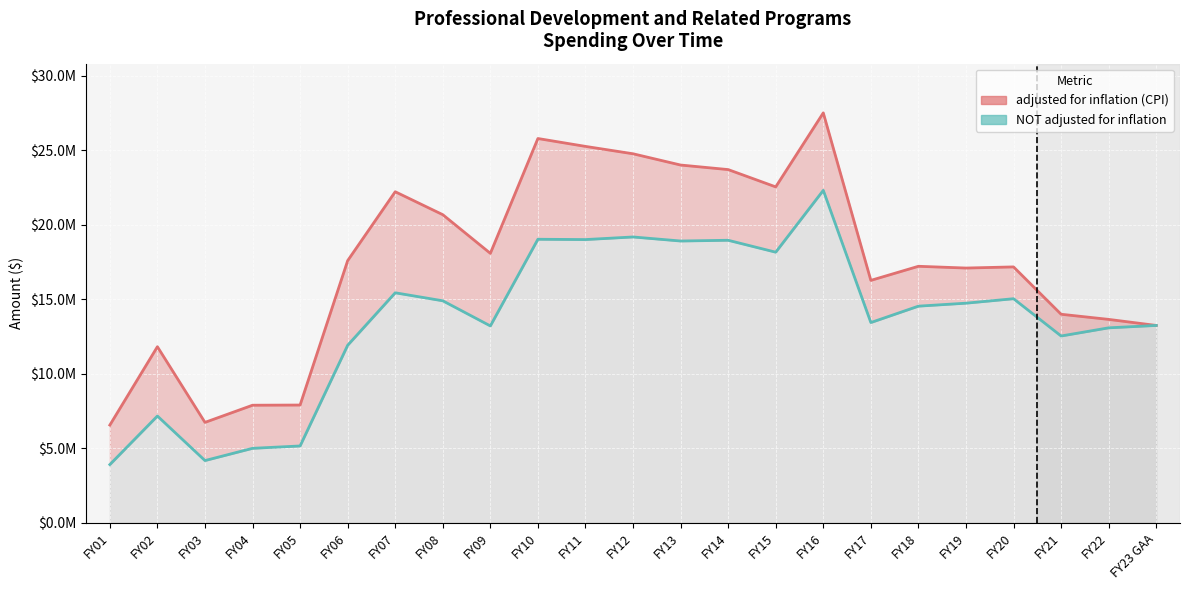

True or false: adjusted for inflation (CPI) and NOT adjusted for inflation cross at least once.

False